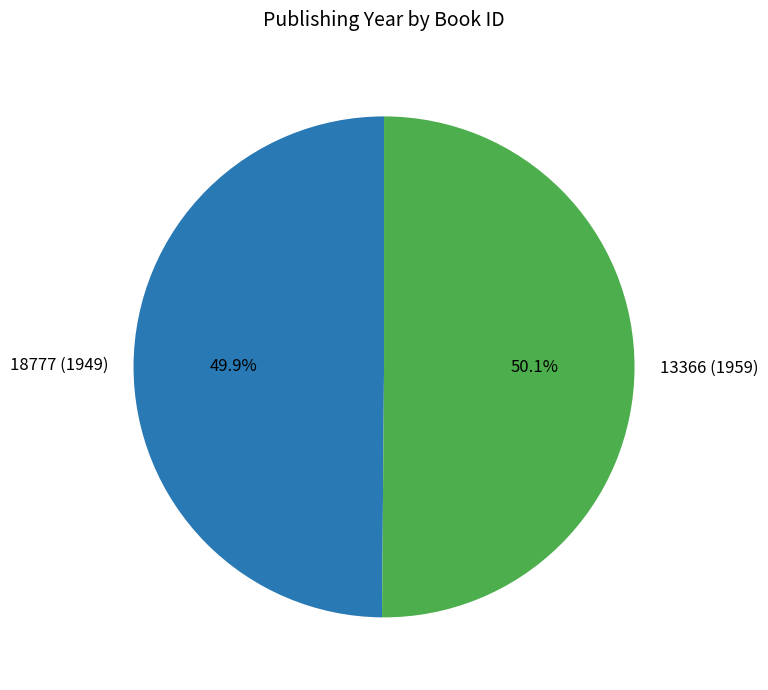

Is there any slice that represents more than half of the pie?

Yes